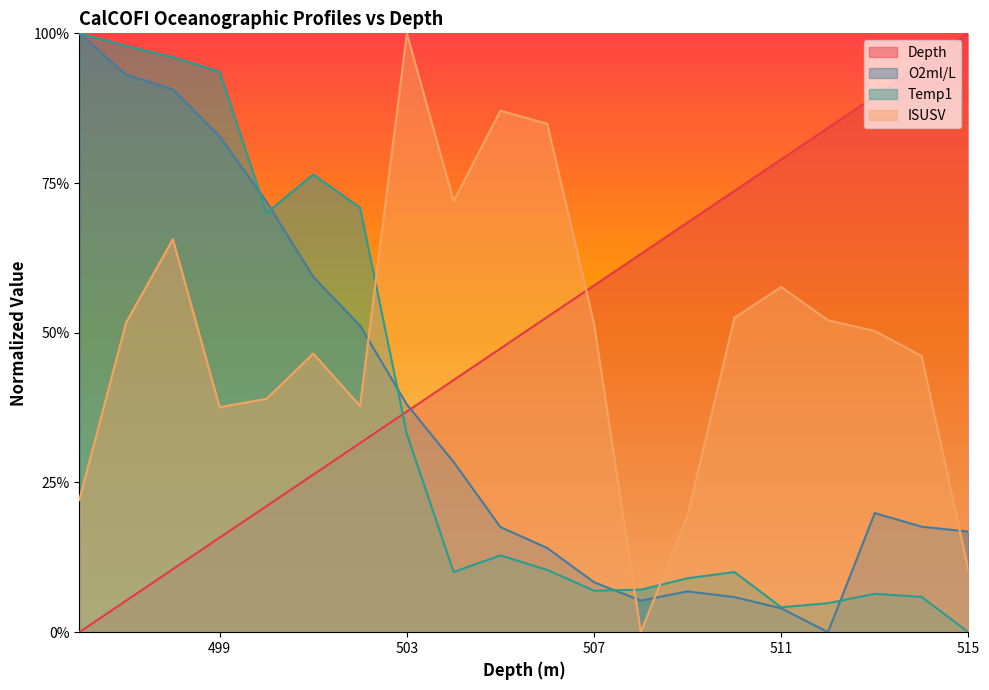

Rank the series by their maximum value, from lowest to highest.

Depth, O2ml/L, Temp1, ISUSV